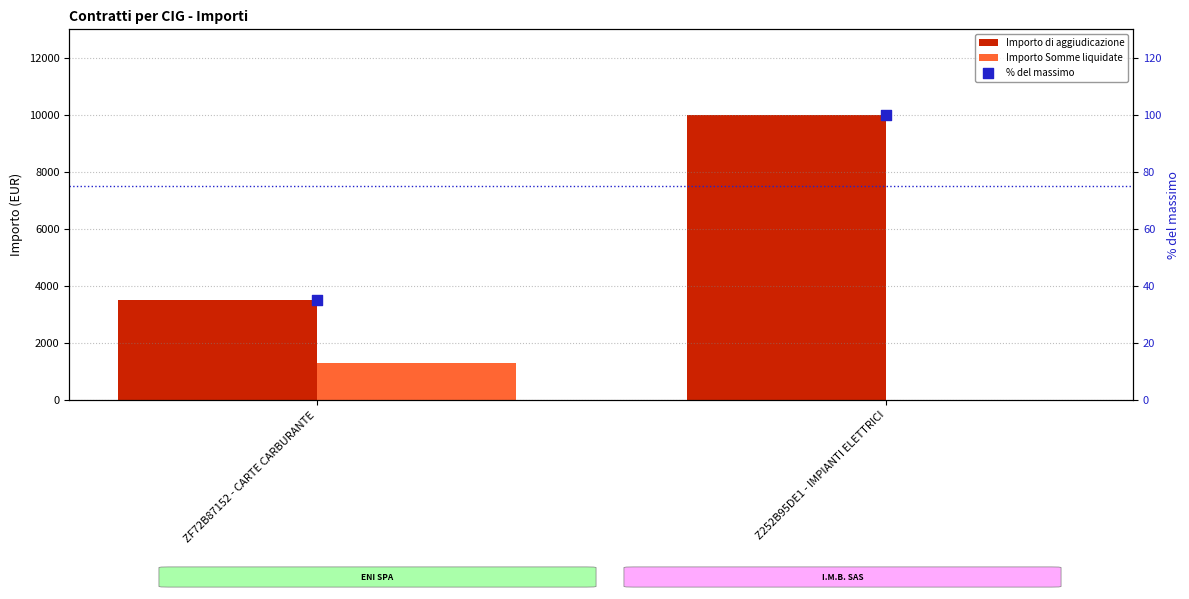

Which series has the widest spread of Y values?

Importo di aggiudicazione